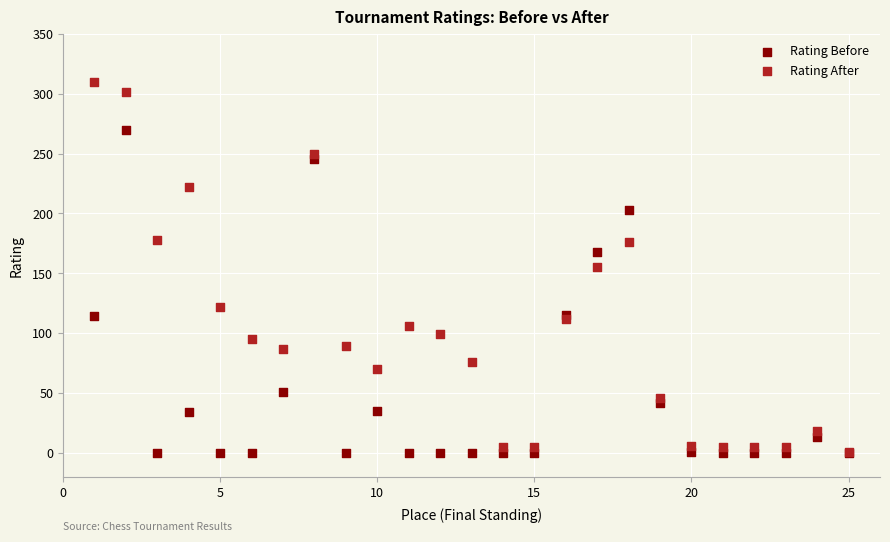

What are all the series names shown in the legend?

Rating Before, Rating After